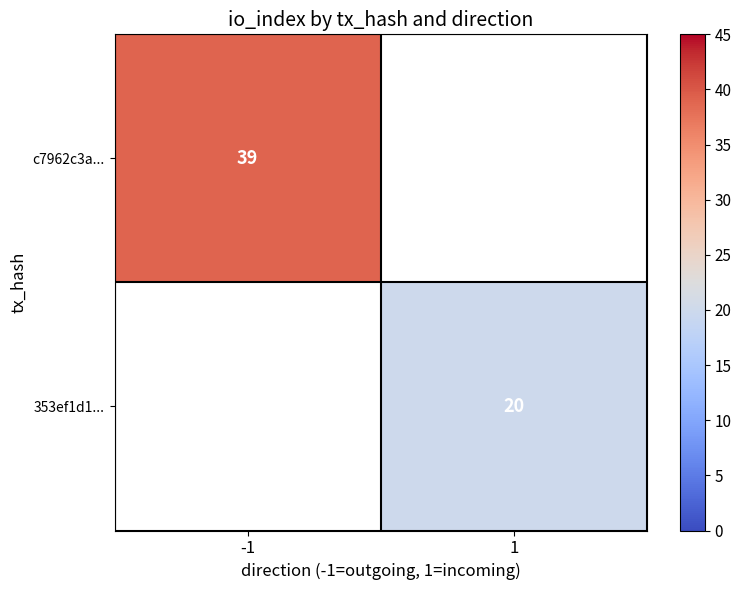

Is it true that 353ef1d1... equals 8 at 1?

False